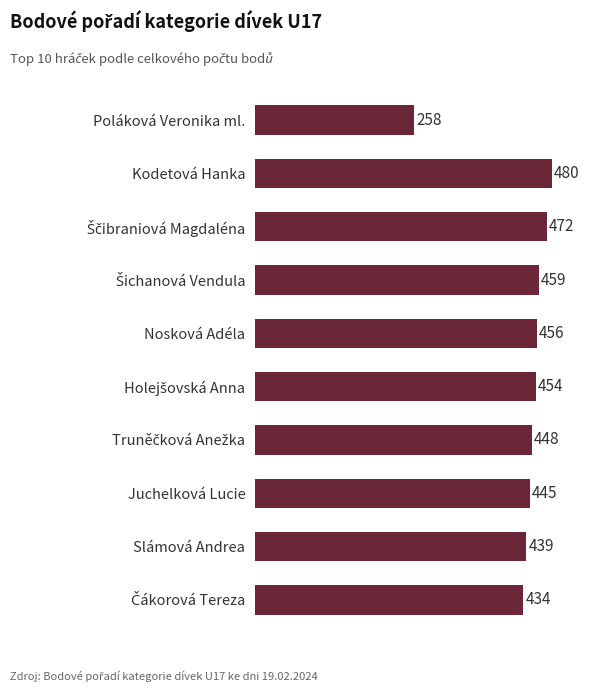

Count the number of values greater than 454.

5